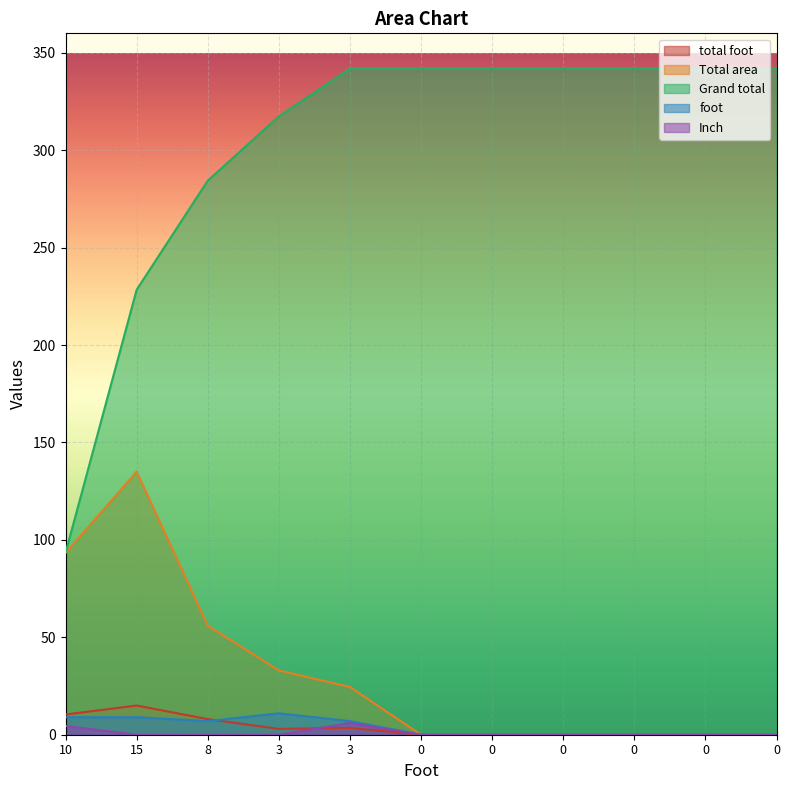

Count the total foot values in the range 0 to 8.

9